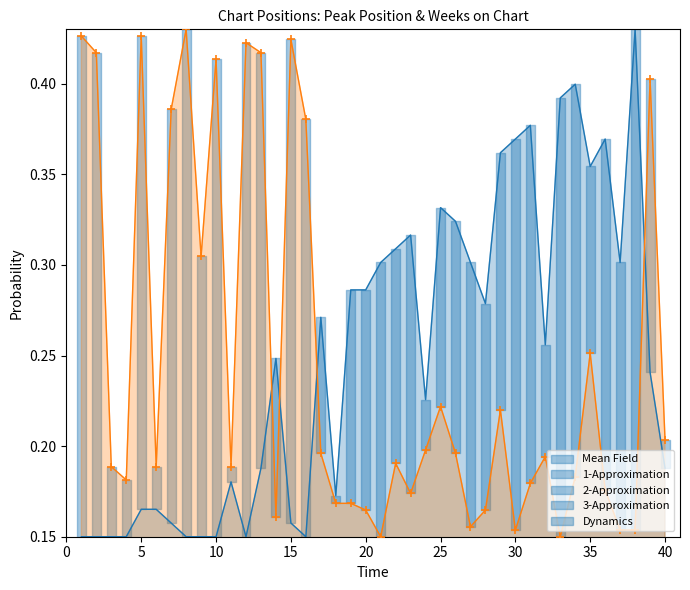

What is the approximate value of 3-Approximation at 30?

0.4